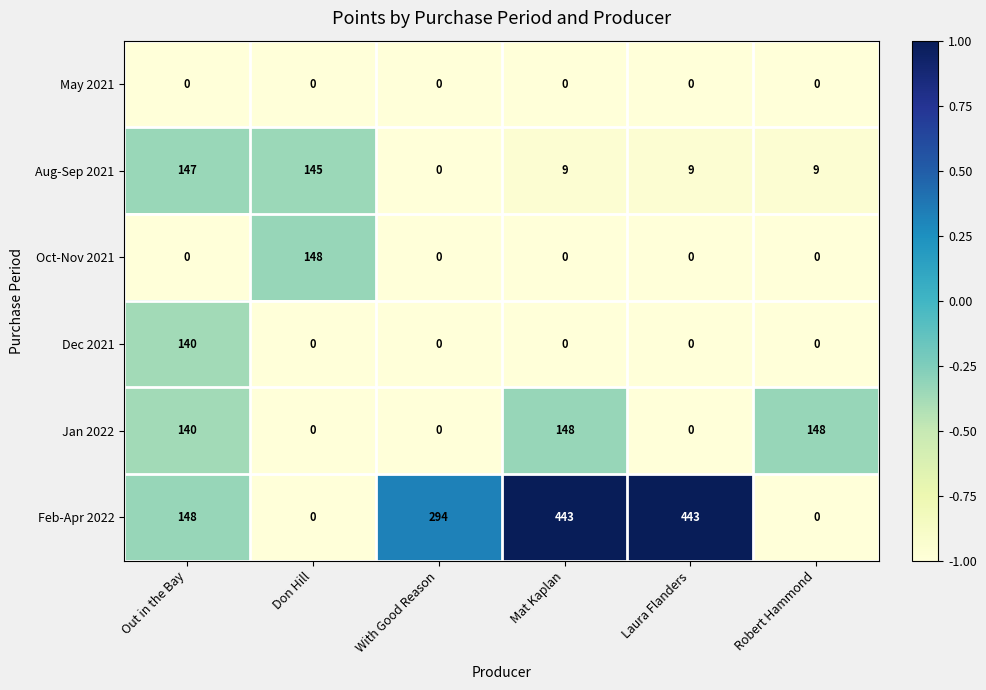

The value of Aug-Sep 2021 at Laura Flanders is 4. True or false?

False